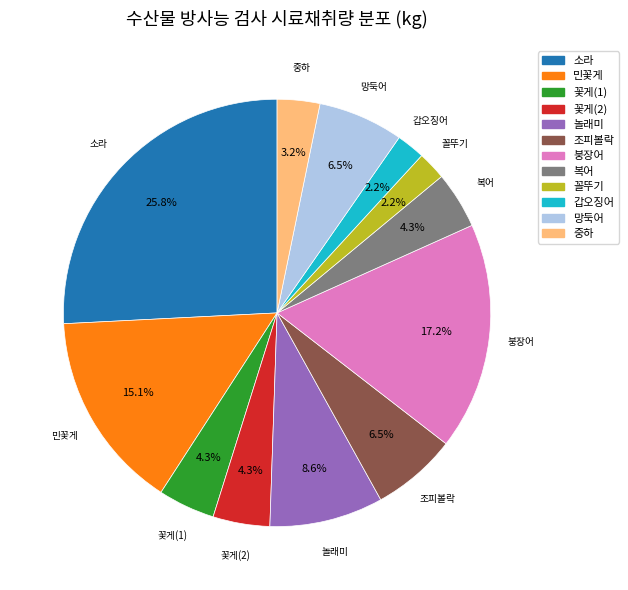

What percentage is NOT represented by 복어?

95.7%